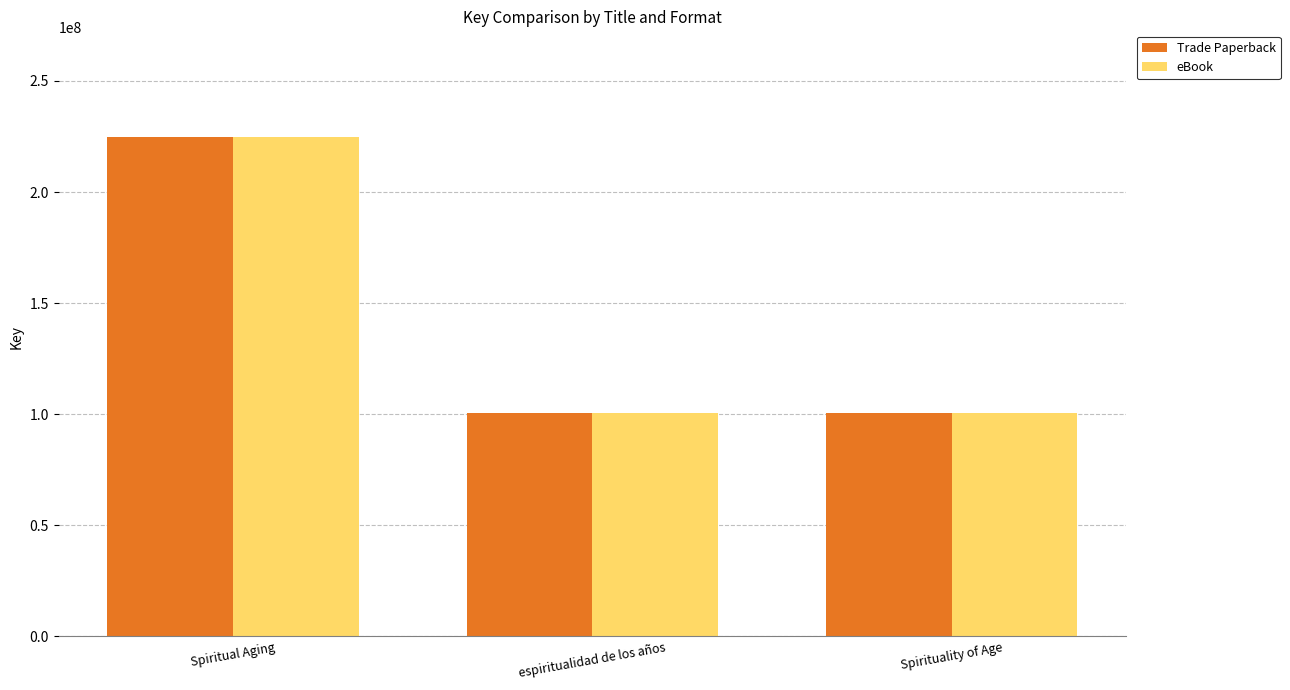

Which category has the highest value in the eBook series?

Spiritual Aging